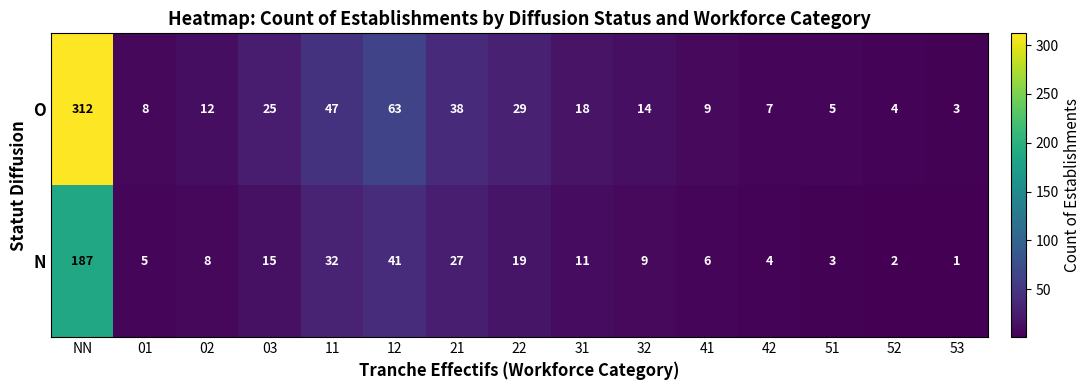

True or false: O has a value of 18 at 21.

False